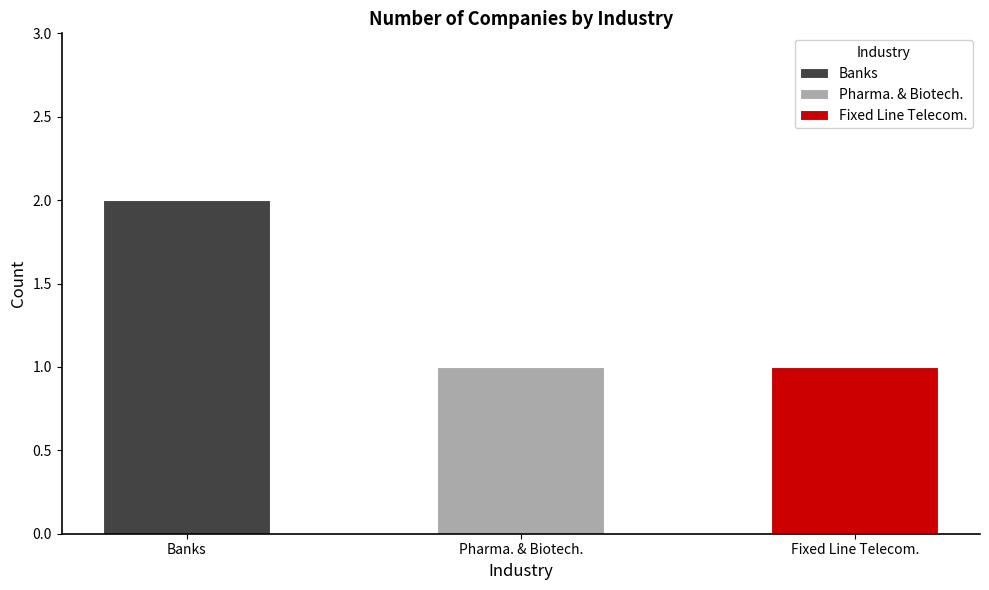

Is it true that the value at Fixed Line Telecom. is 0?

False